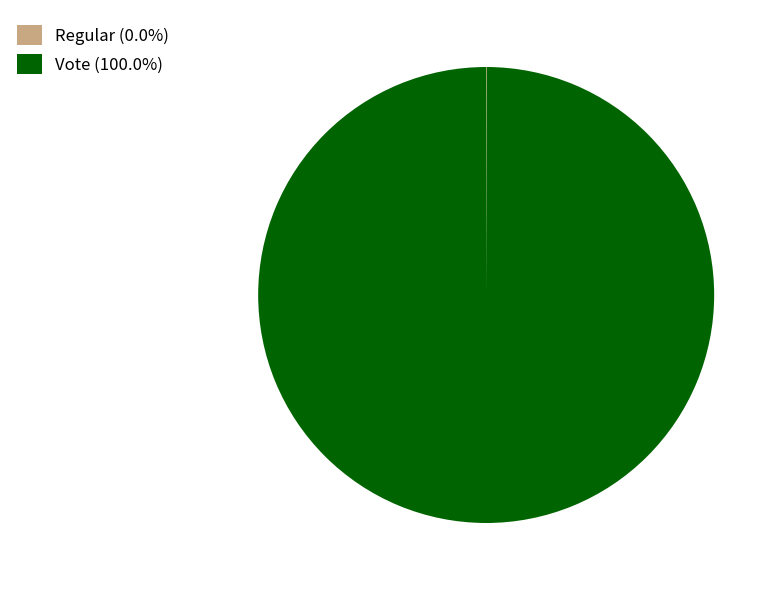

Is there a majority slice in this chart?

Yes